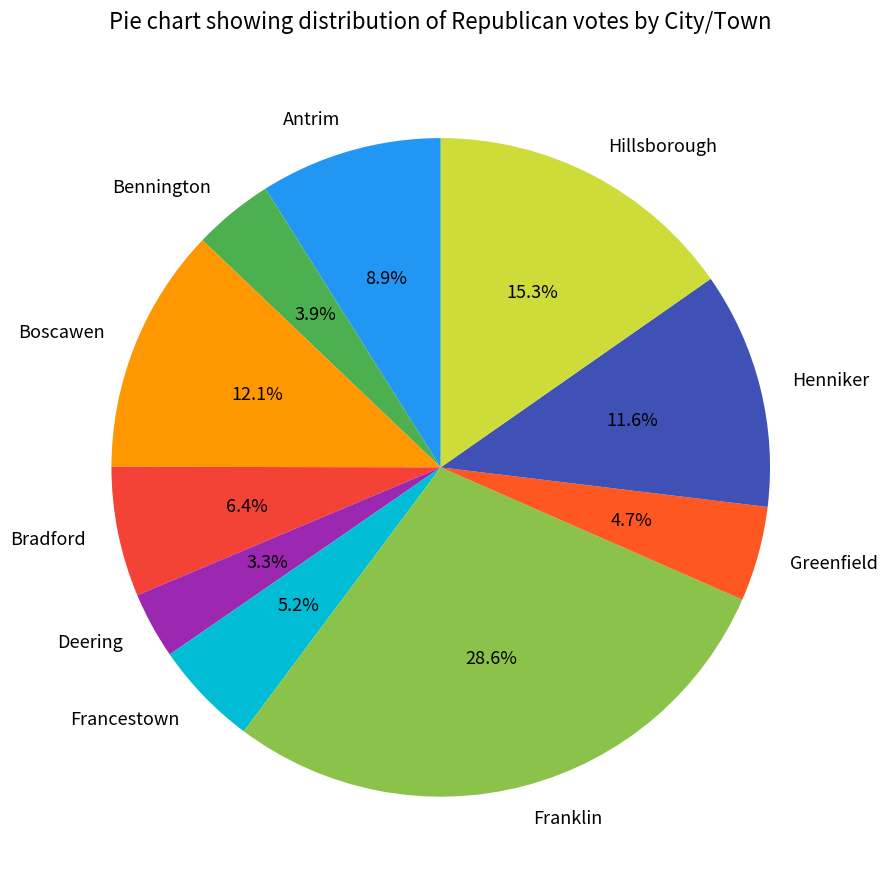

To the nearest percent, what is the average slice percentage?

10%